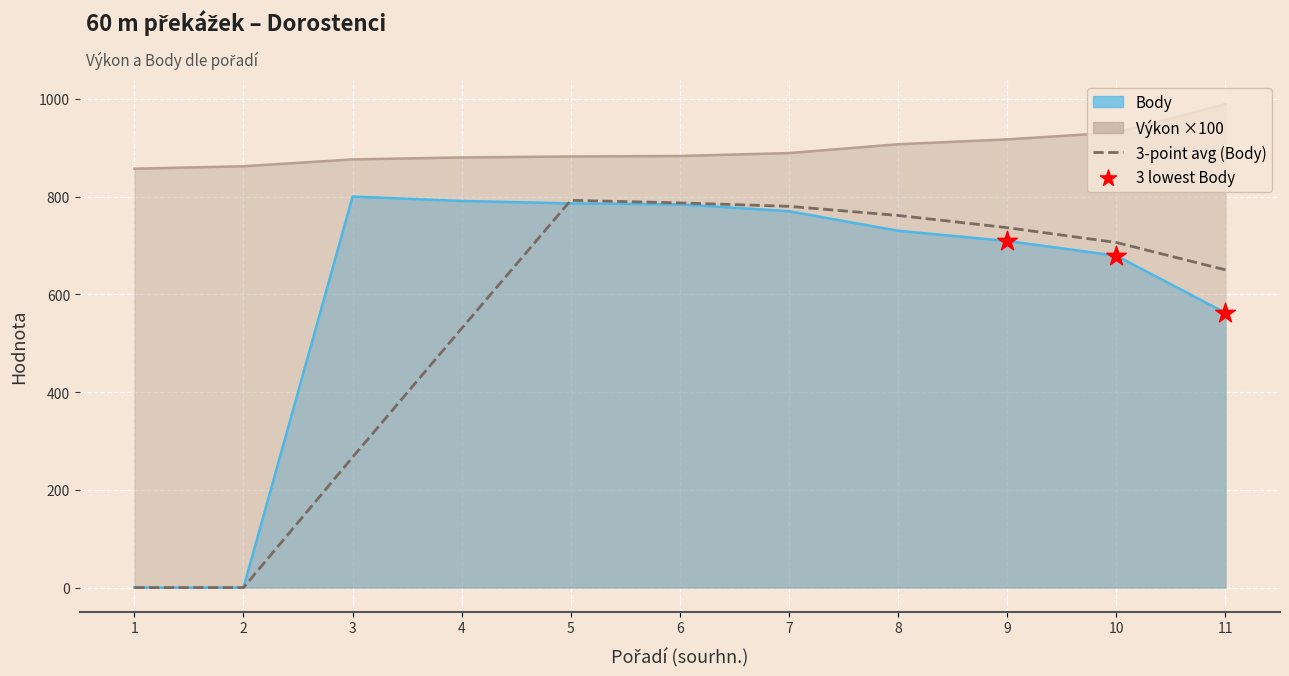

What is the ratio of the value at 7 to the value at 10?

1.1